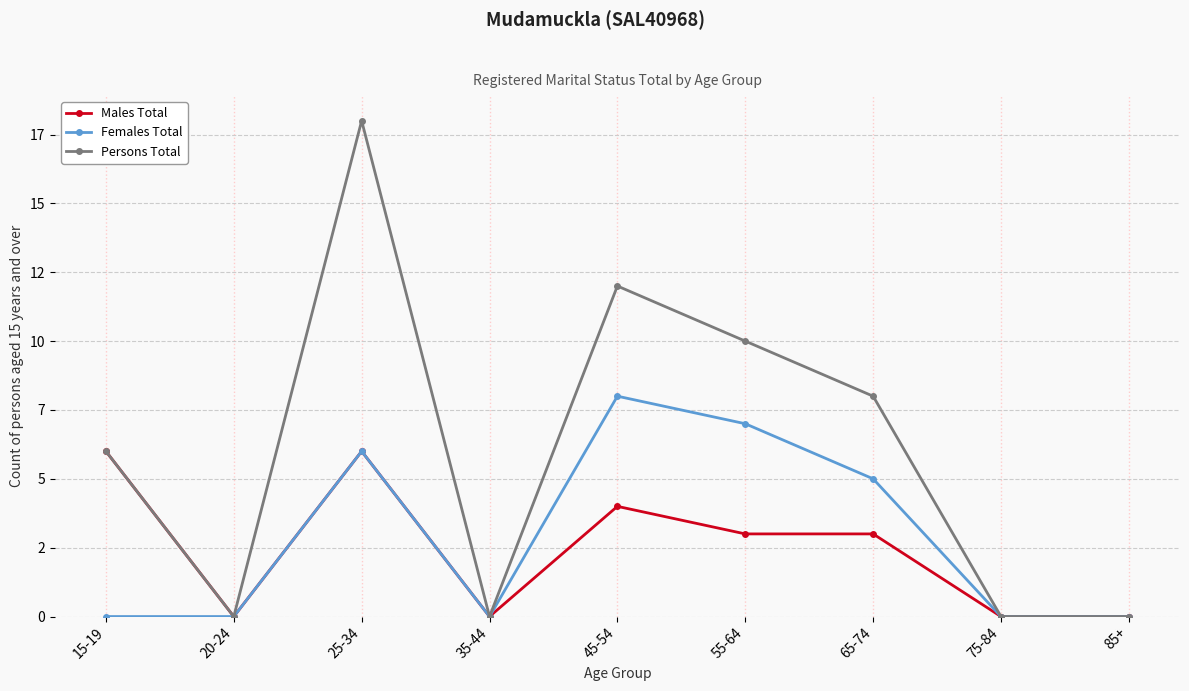

Does the chart have visible grid lines?

Yes